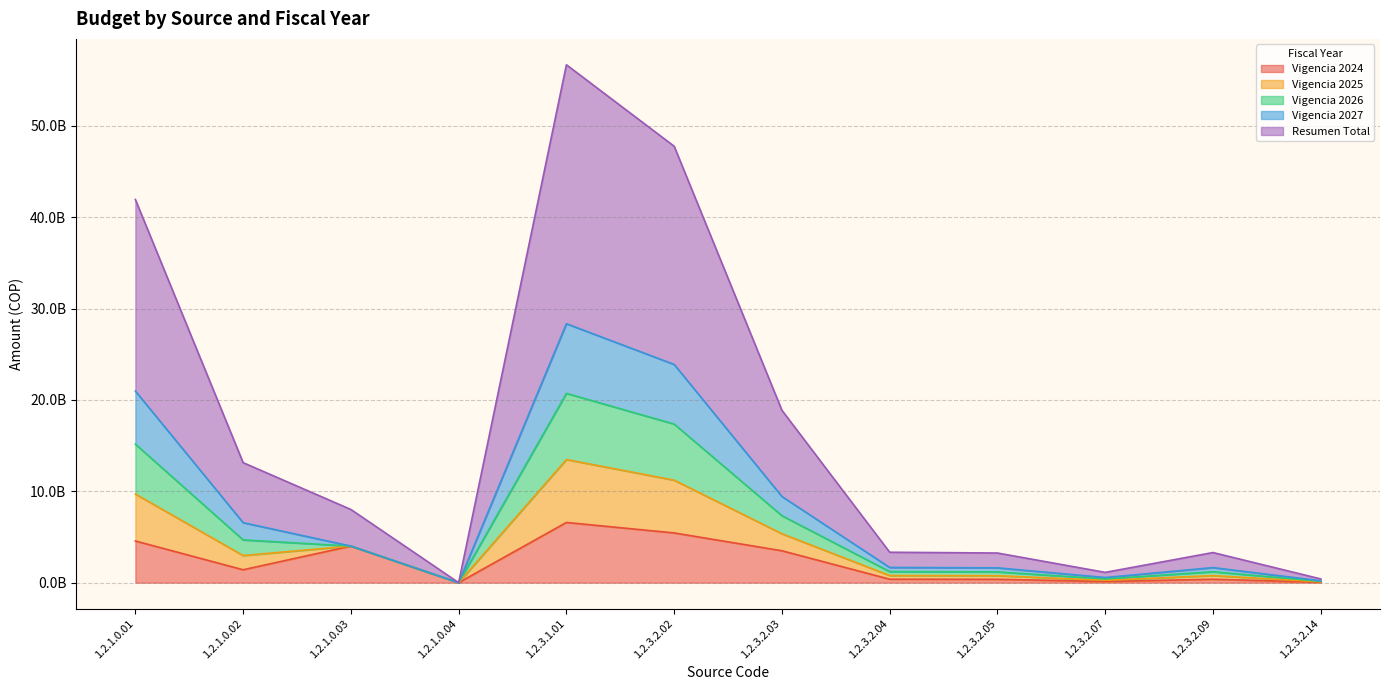

What is the label of the 5th point from the right?

1.2.3.2.04